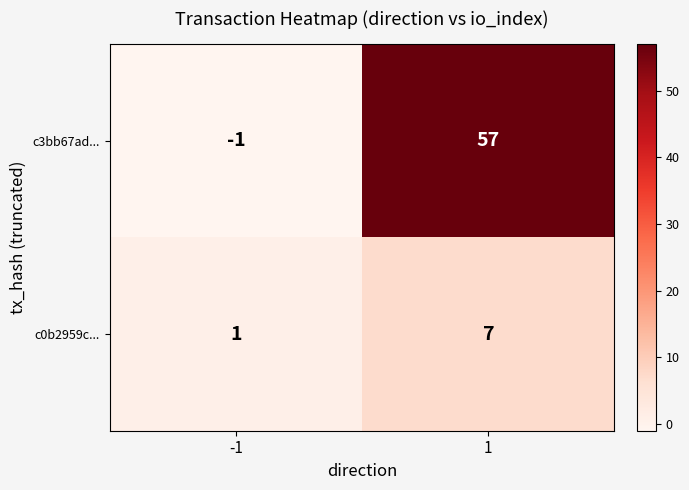

What is the spread (max minus min) of values at -1?

2